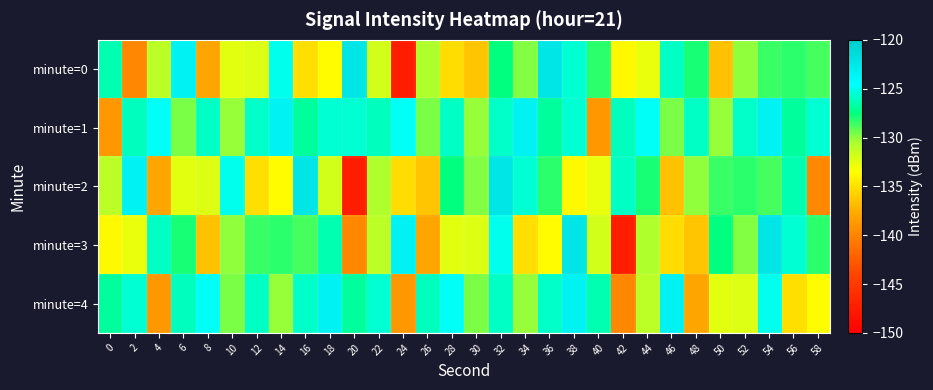

What is the maximum value shown in the chart?

-122.3